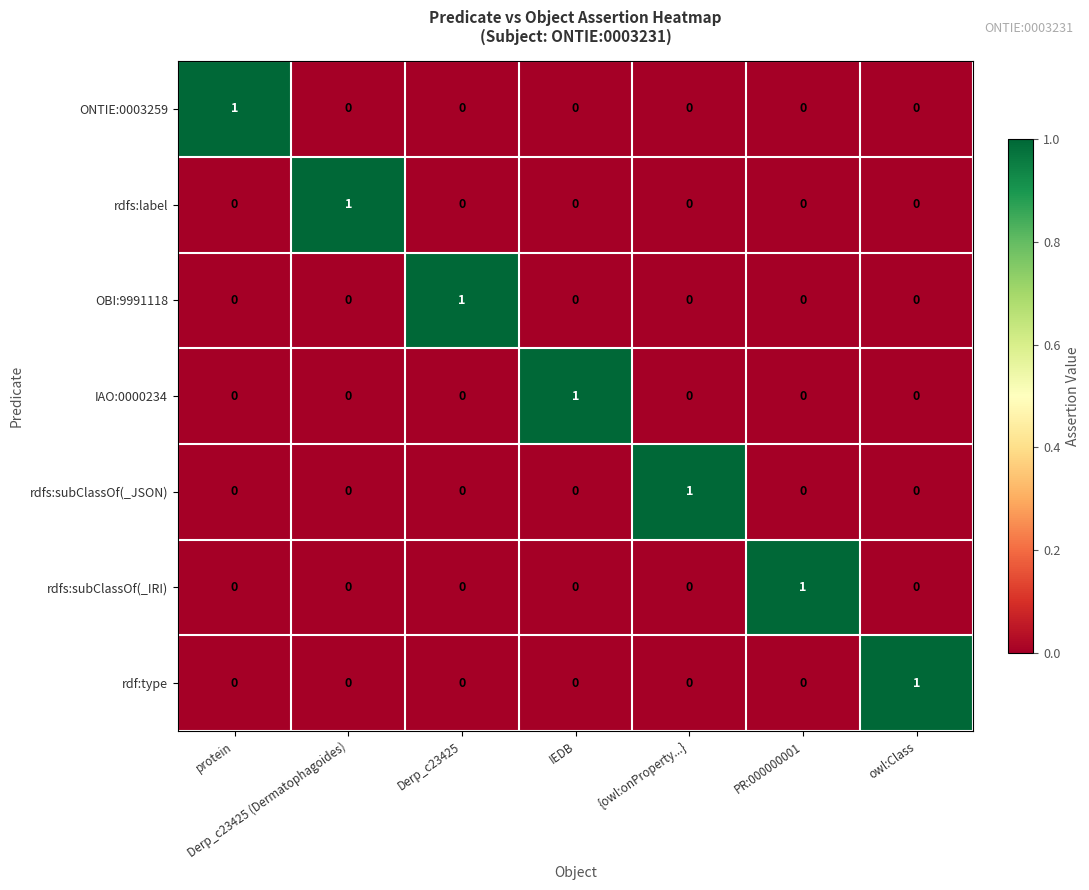

The OBI:9991118 series shows 2 at Derp_c23425. True or false?

False